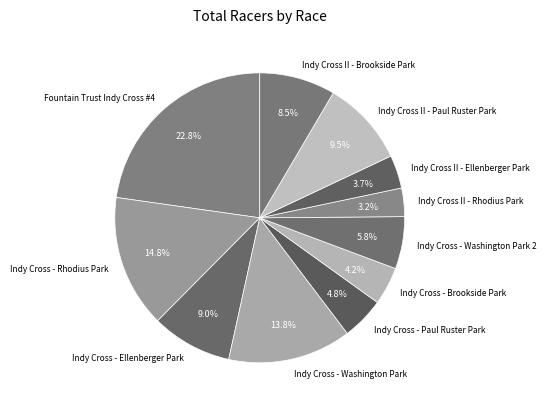

Count the number of slices in the pie.

11